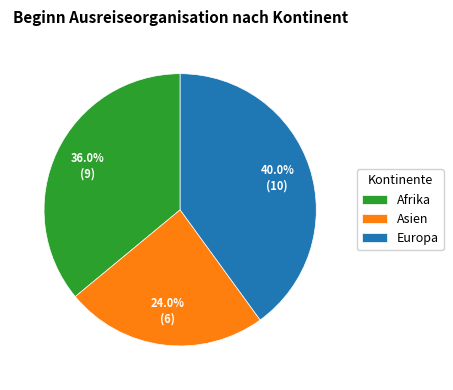

True or false: Europa accounts for 53% of the total.

False